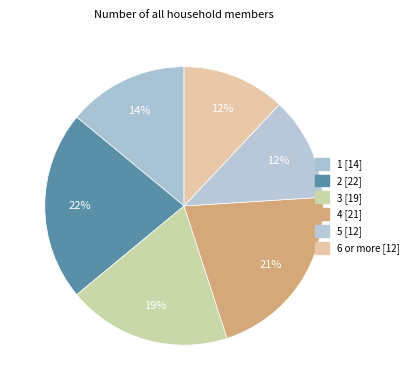

What is the smallest slice in the pie chart?

5